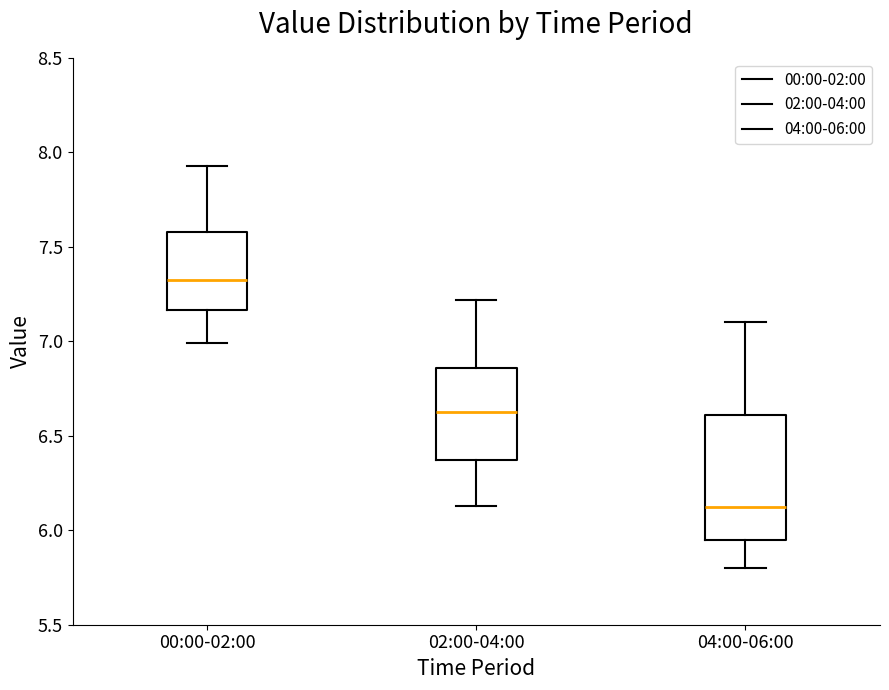

Which box has the highest median line?

00:00-02:00